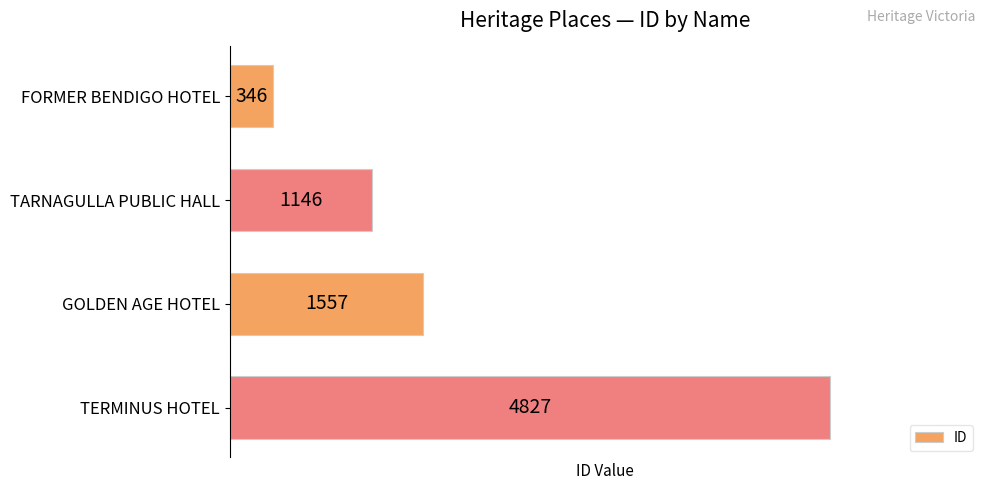

Read the value at GOLDEN AGE HOTEL, to the nearest 50.

1550